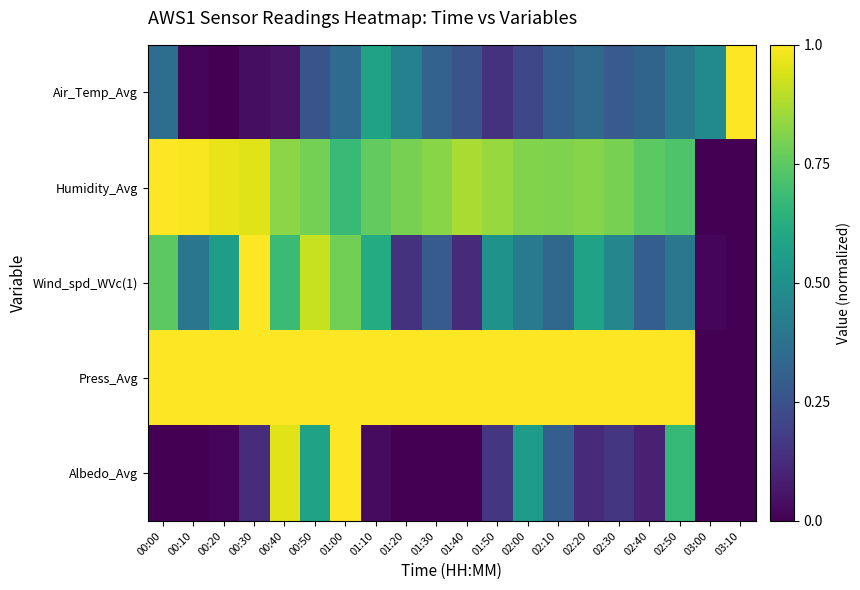

At how many categories does at least one series exceed 0?

20